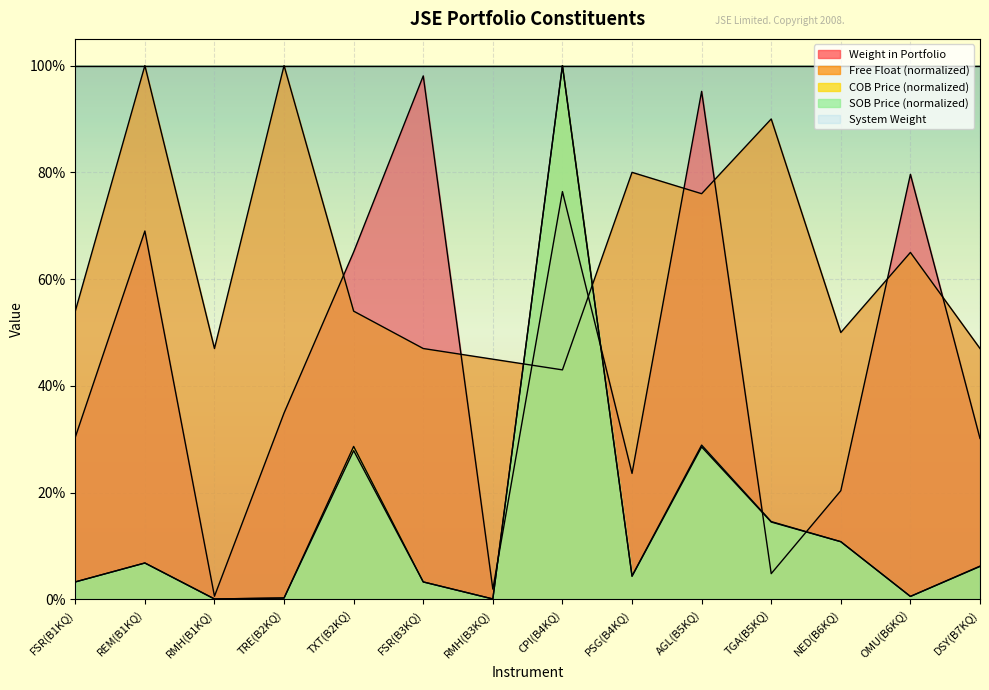

Rank the series at OMU(B6KQ) from lowest to highest value.

COB Price, SOB Price, Free Float, Weight in Portfolio